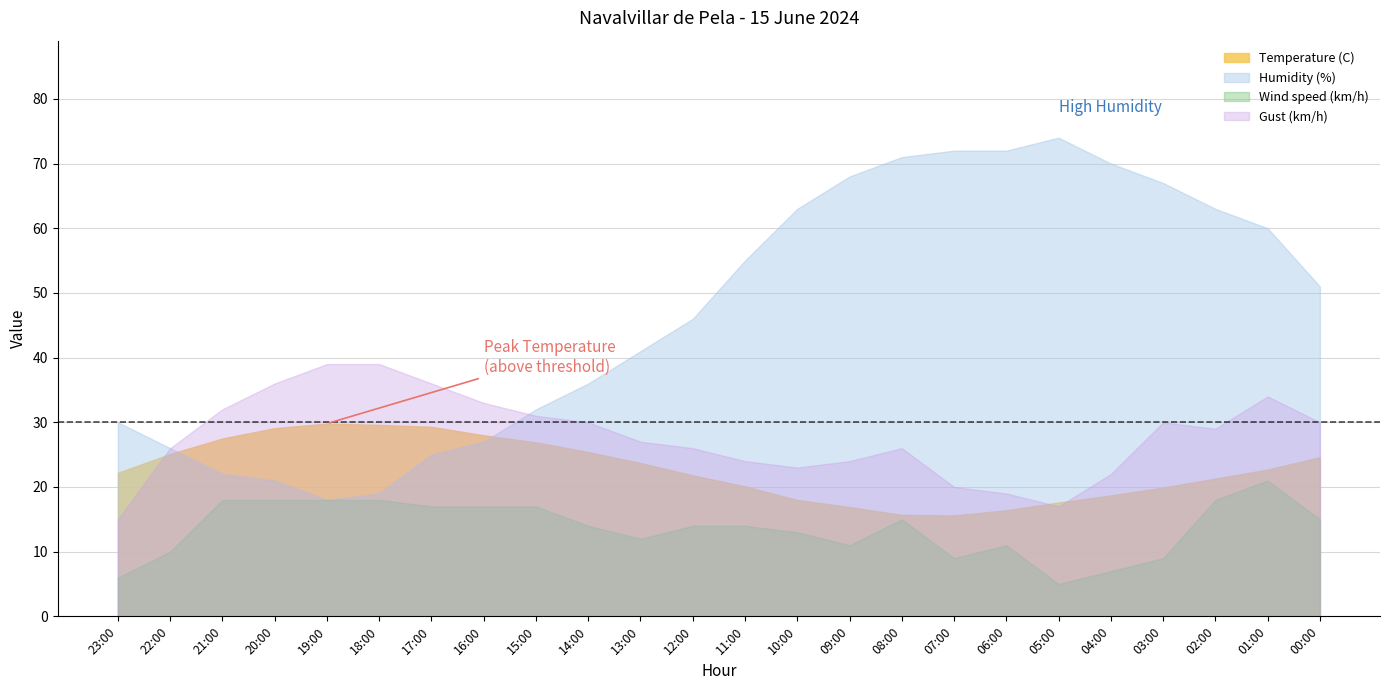

Which series has the largest range (max minus min)?

Humidity (%)